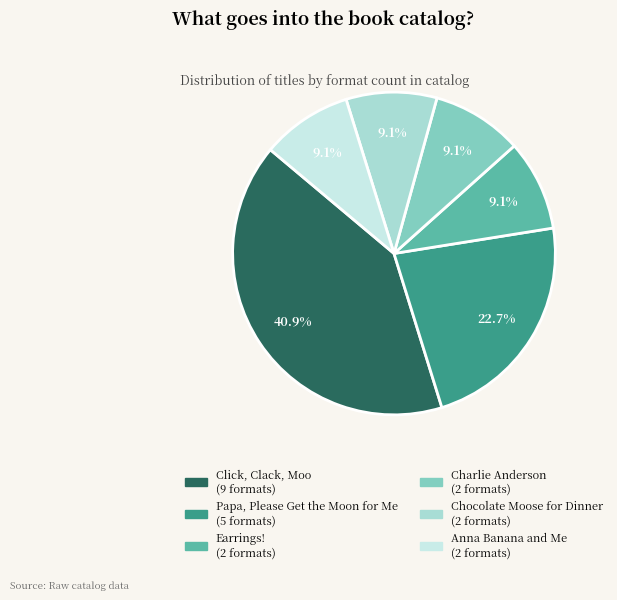

Does Papa, Please Get the Moon for Me account for over 50% of the chart?

No